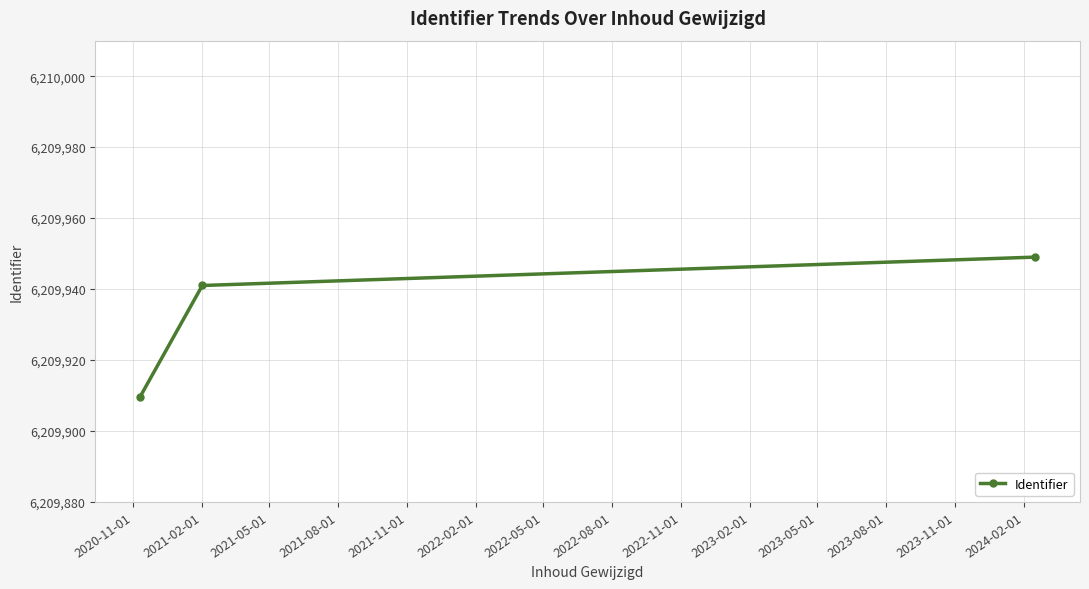

How many lines are shown in the chart?

1